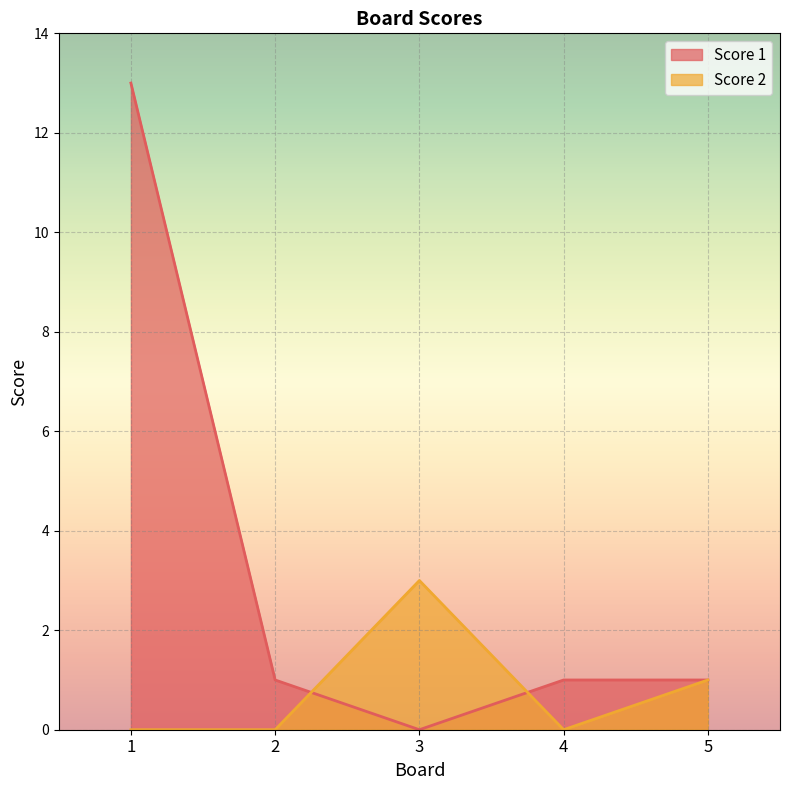

List the series in order of their overall mean, highest first.

Score 1, Score 2